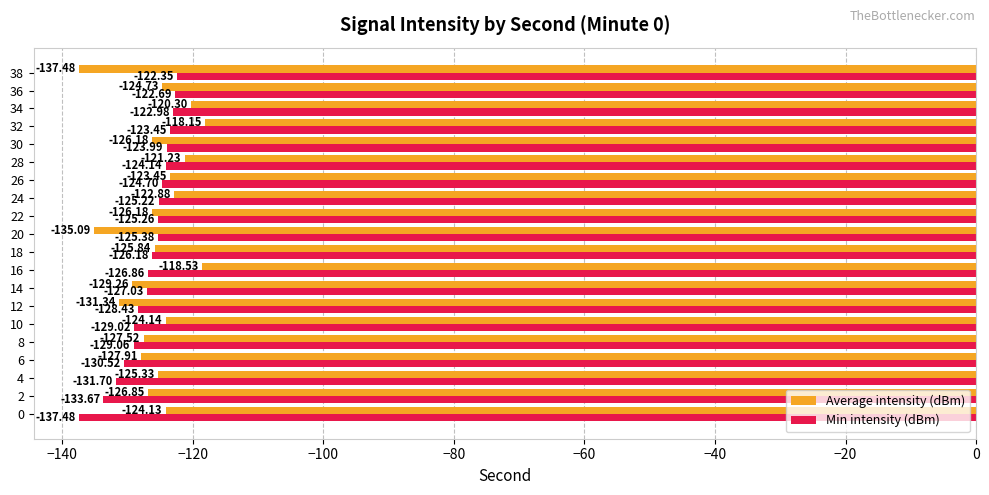

What is the average value of the Min intensity (dBm) series?

-127.0